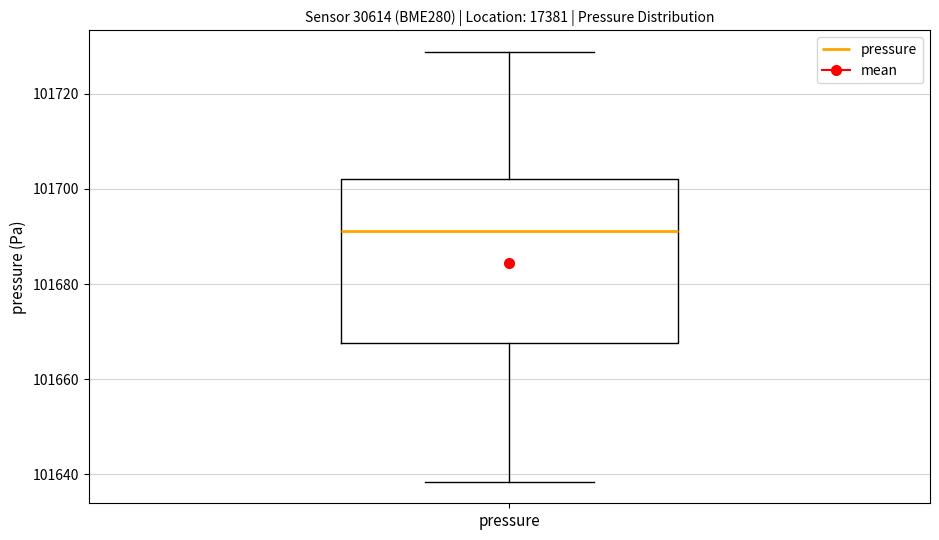

Read this box plot against the y-axis: the position of the median line, the range covered by the box, and the ends of both whiskers. The values are not printed on the chart, so give them approximately, as read against the axis.

median 101692, box 101668 to 101702, whiskers 101638 to 101728